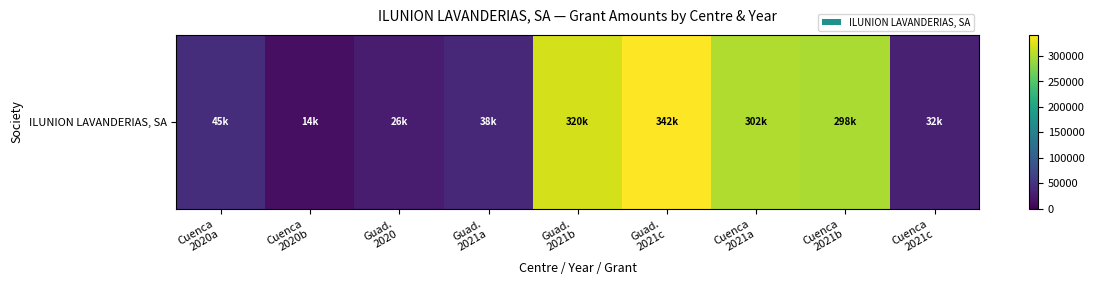

Reading right to left, what are all the values shown in this chart?

Cuenca
2021c=31929.7	Cuenca
2021b=298435.0	Cuenca
2021a=301651.4	Guad.
2021c=341704.4	Guad.
2021b=319909.9	Guad.
2021a=37908.9	Guad.
2020=26078.3	Cuenca
2020b=14229.4	Cuenca
2020a=45075.0